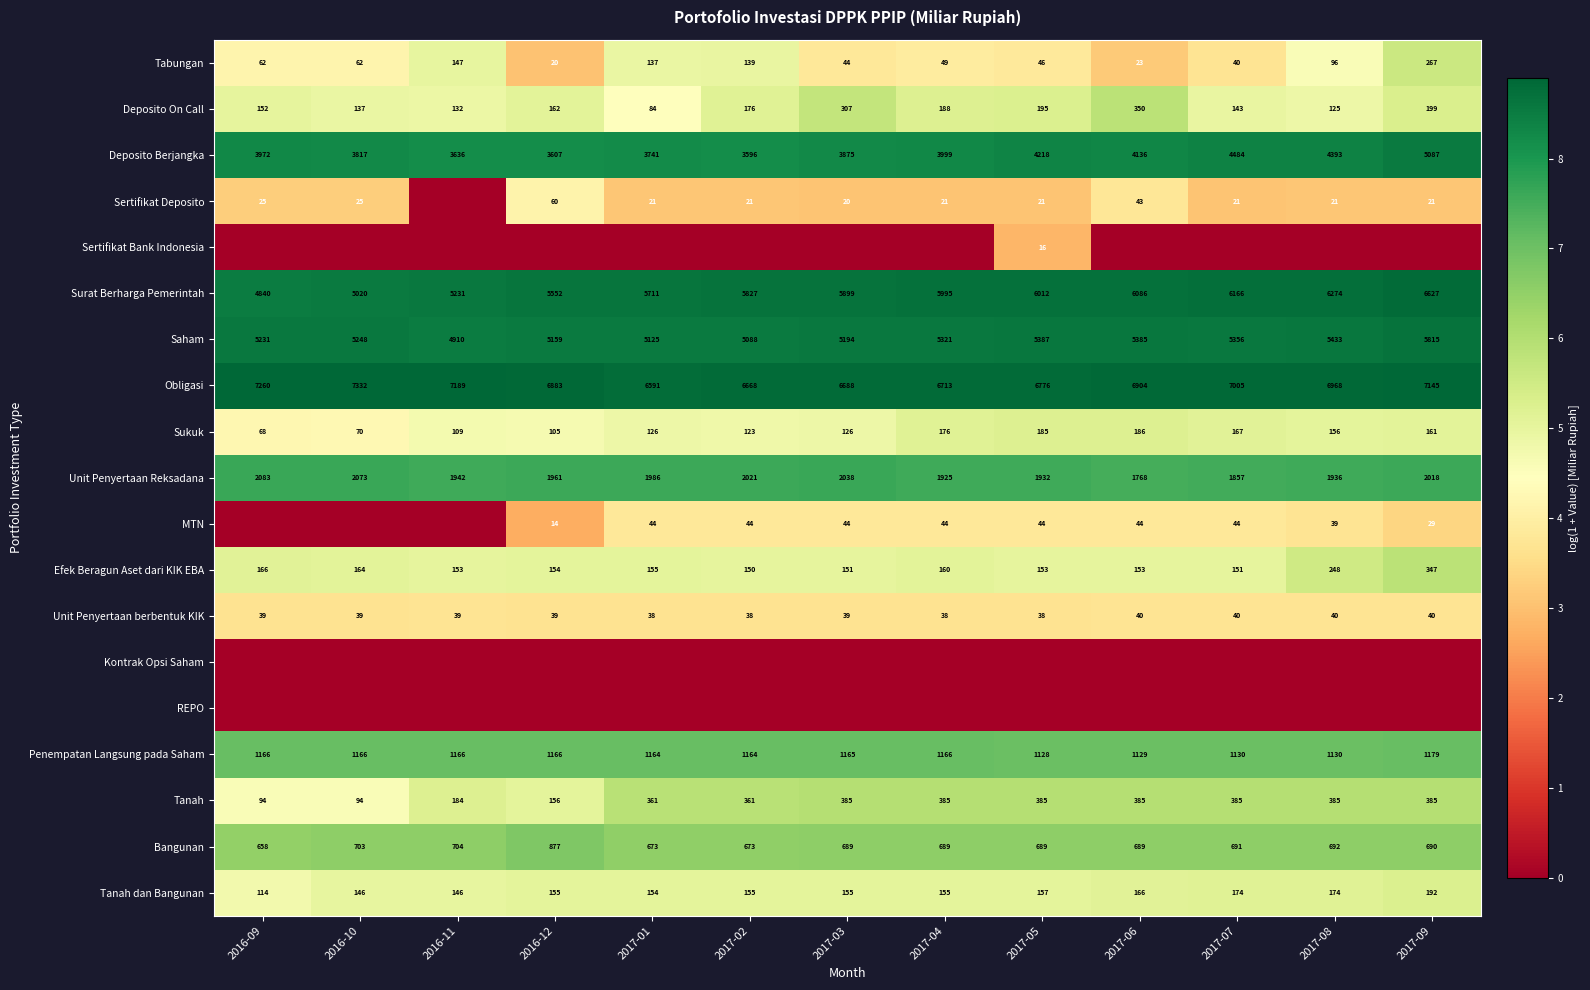

Which category has the highest value in the Sukuk series?

2017-06